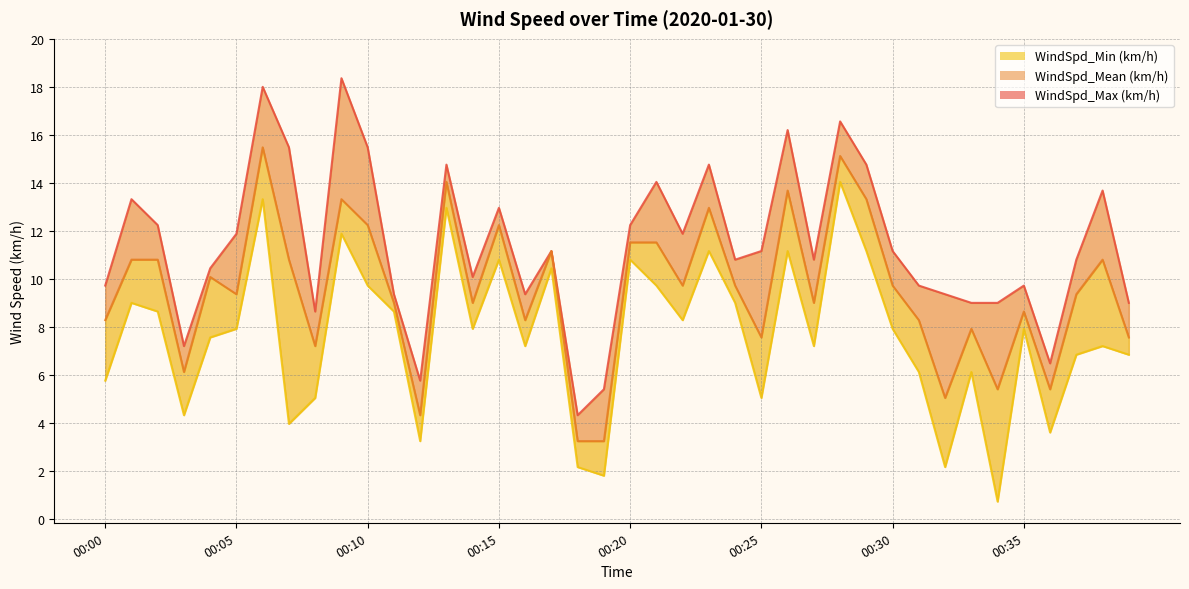

Count the number of categories in the chart.

40